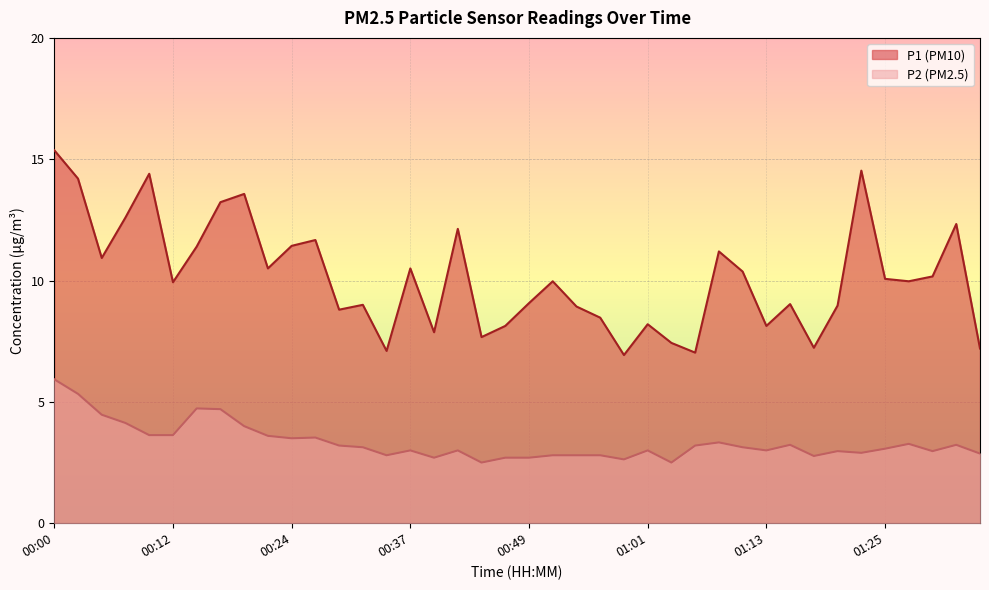

True or false: P1 has a value of 8.1 at 01:13.

True